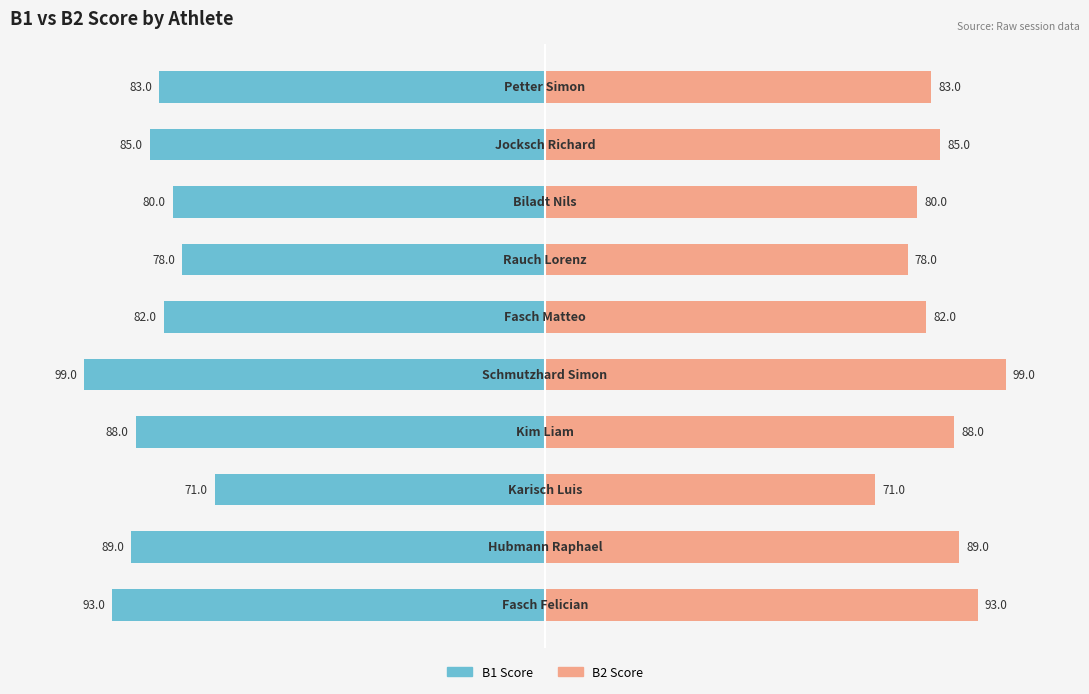

Reading left to right, extract all data points from this chart.

B1 Score: 0=-93	1=-89	2=-71	3=-88	4=-99	5=-82	6=-78	7=-80	8=-85	9=-83
B2 Score: 0=93	1=89	2=71	3=88	4=99	5=82	6=78	7=80	8=85	9=83